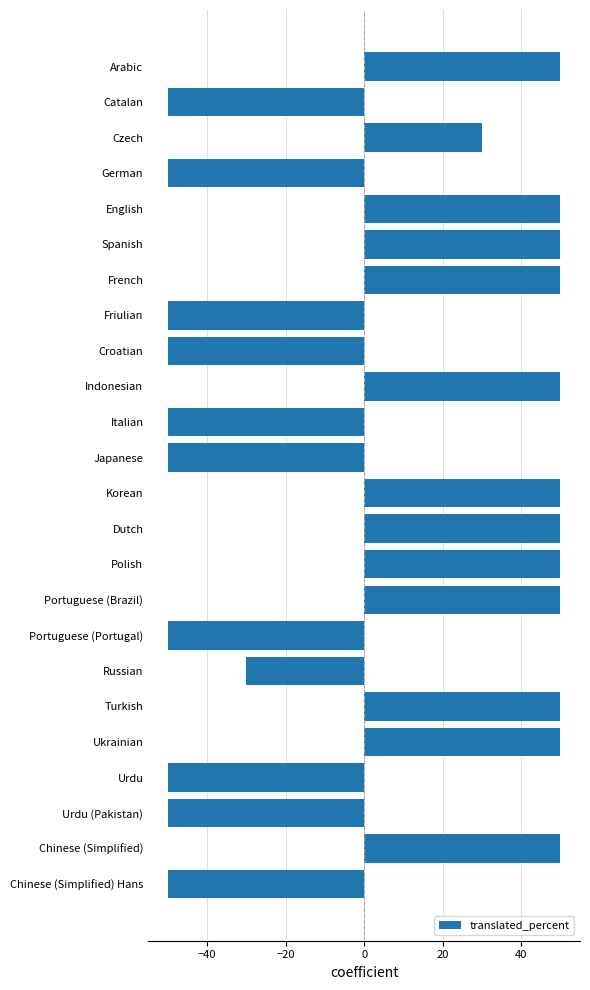

Read the value at Friulian.

-50